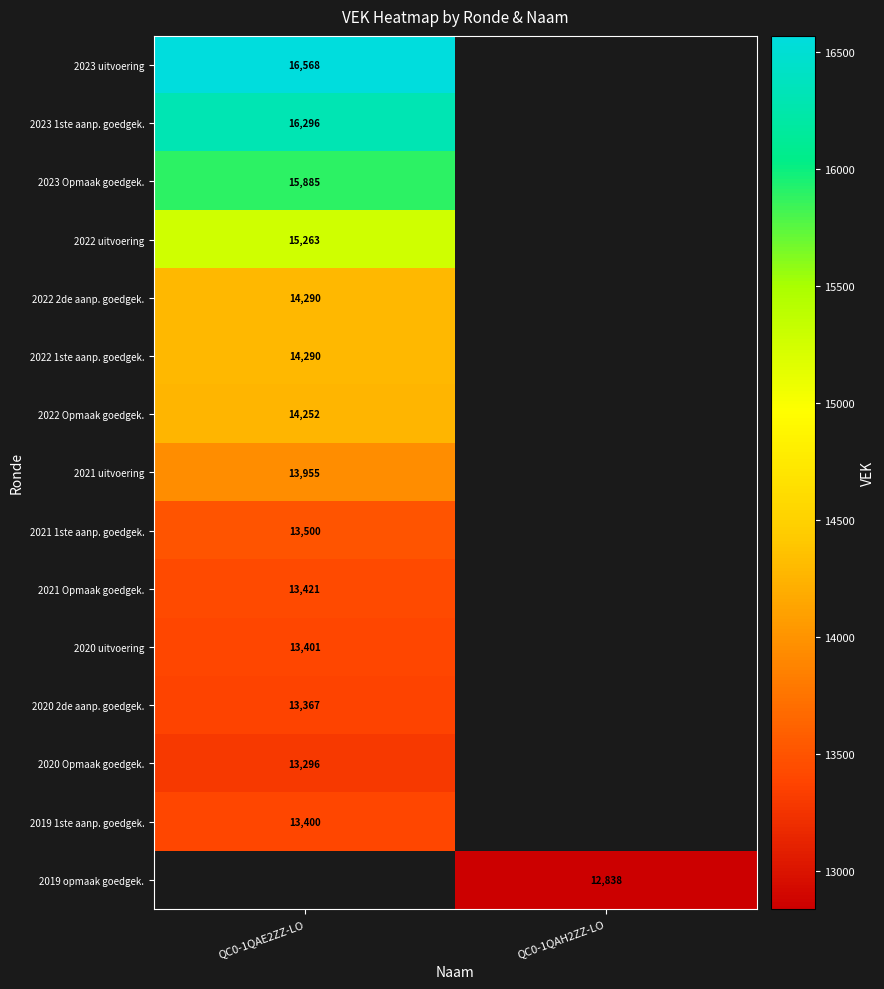

True or false: 2023 1ste aanp. goedgek. has a value of 16296 at QC0-1QAE2ZZ-LO.

True